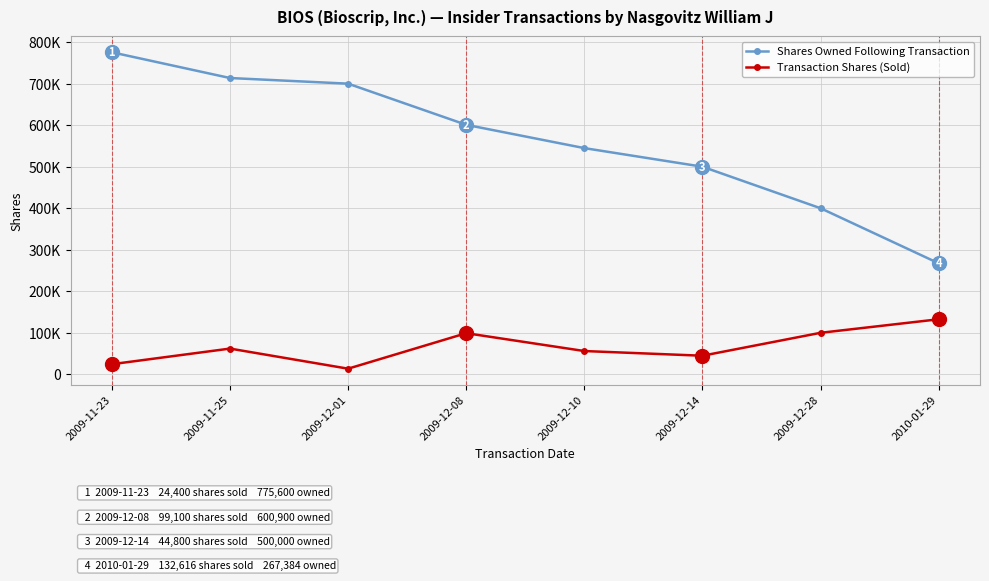

What are all the series names shown in the legend?

Shares Owned Following Transaction, Transaction Shares (Sold)